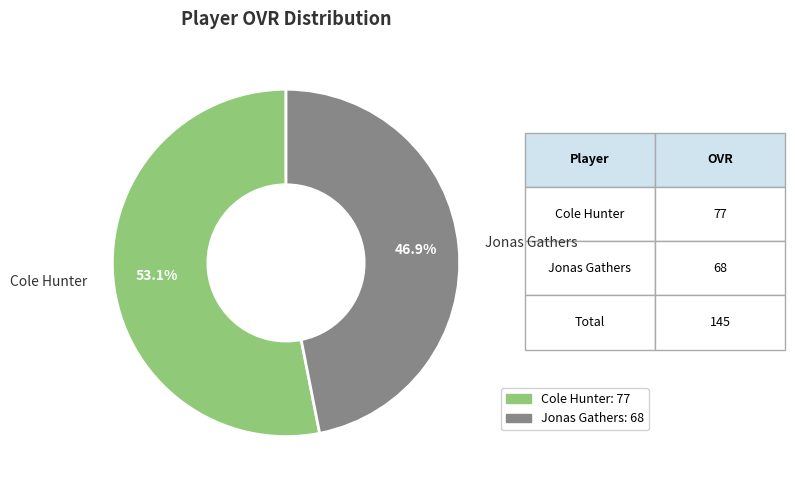

How much of the chart is everything except Jonas Gathers?

53.1%